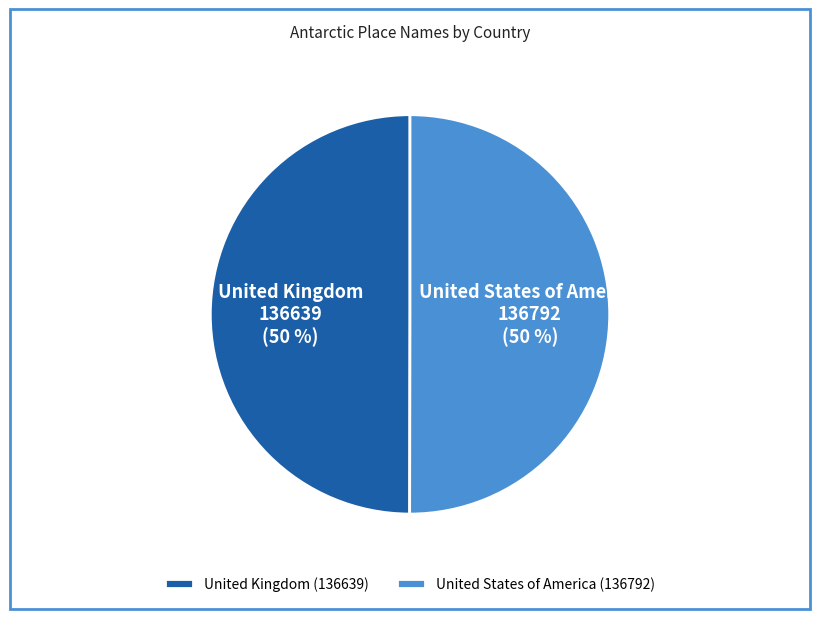

To the nearest percent, what is the average slice percentage?

50%